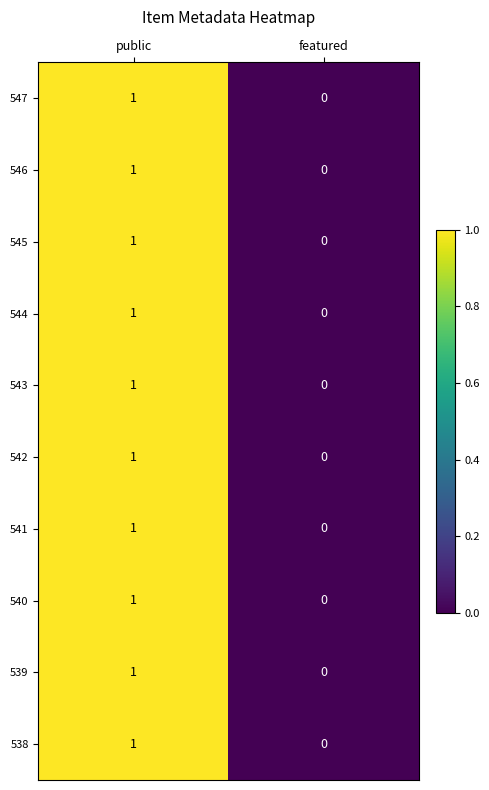

The value of 538 at featured is 0. True or false?

True